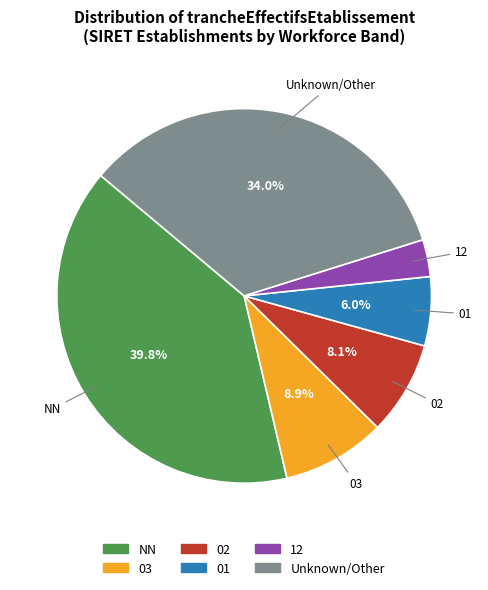

How many segments does this pie chart have?

6